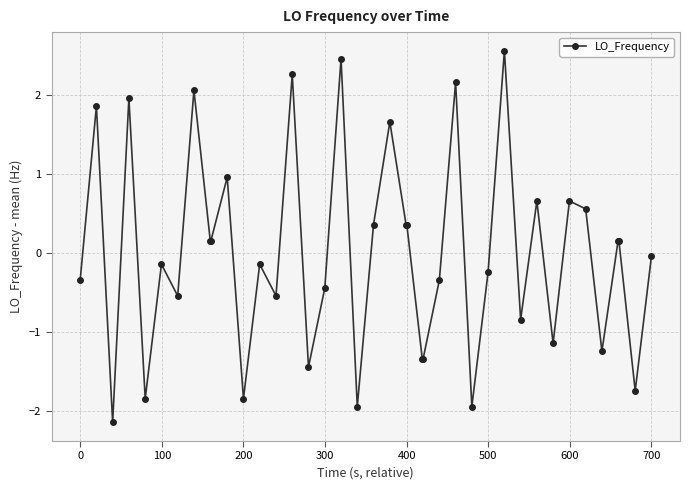

How many series are shown in this chart?

1